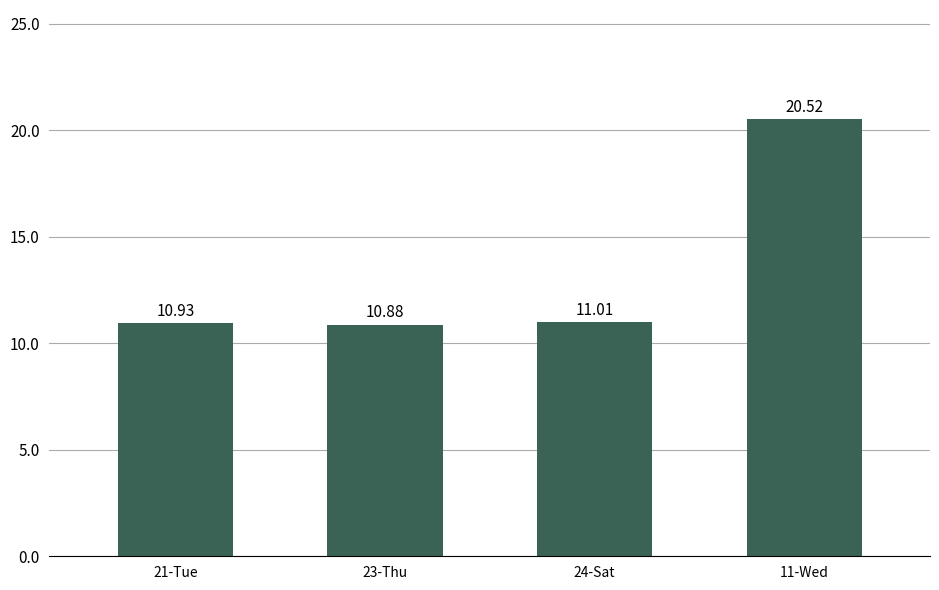

Is it true that the value at 11-Wed is 34.8?

False